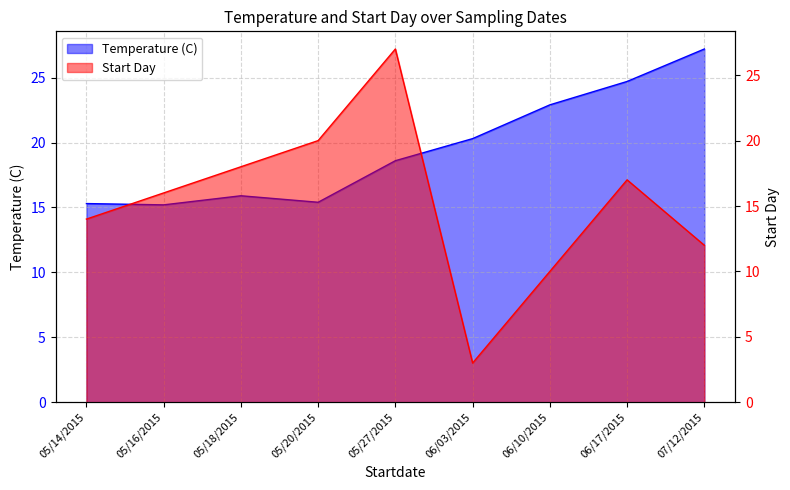

Rank the series at 05/14/2015 from lowest to highest value.

Start Day, Temperature (C)